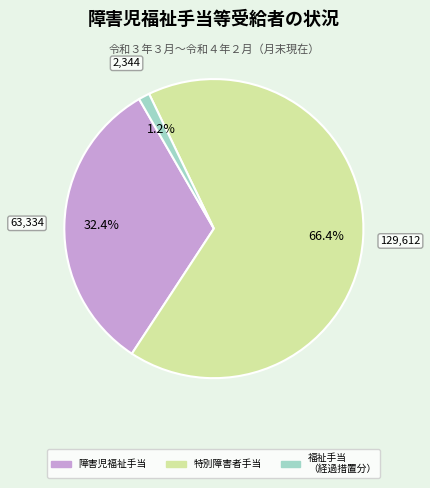

Is there any slice that represents more than half of the pie?

Yes